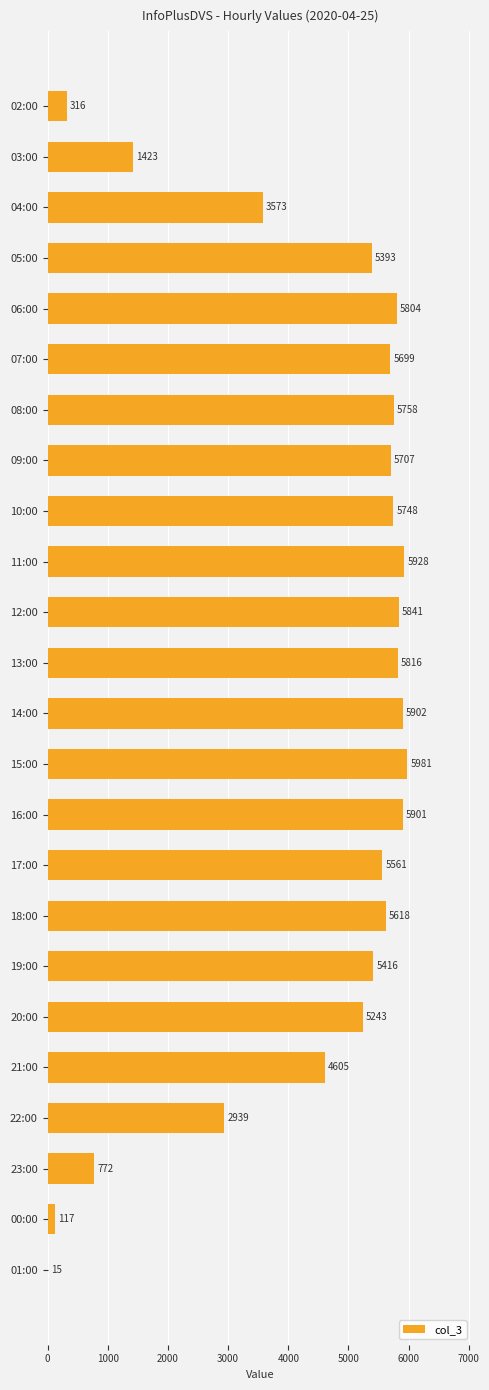

Count the number of categories in the chart.

24